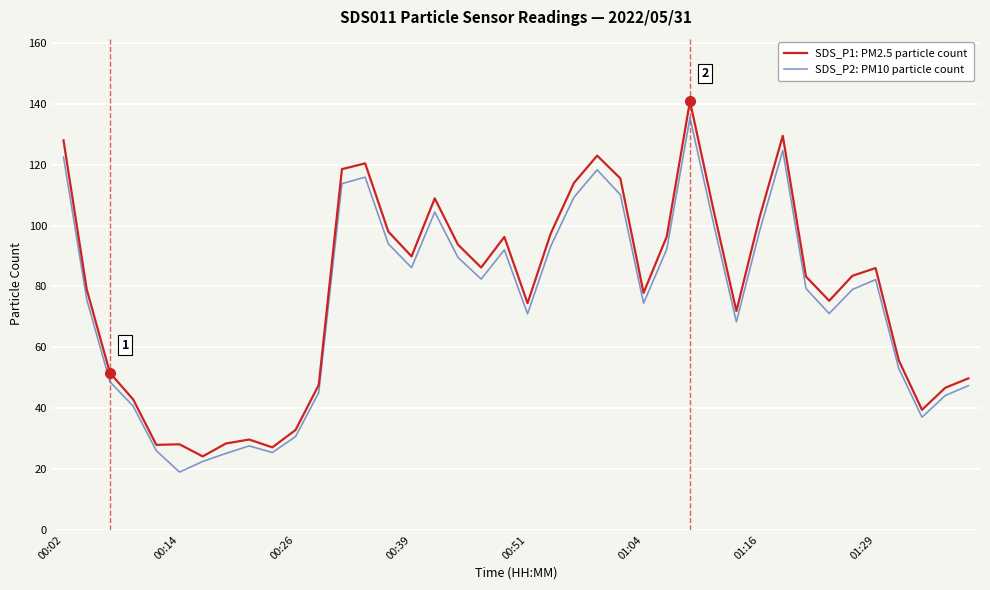

What is the greatest value displayed?

140.9